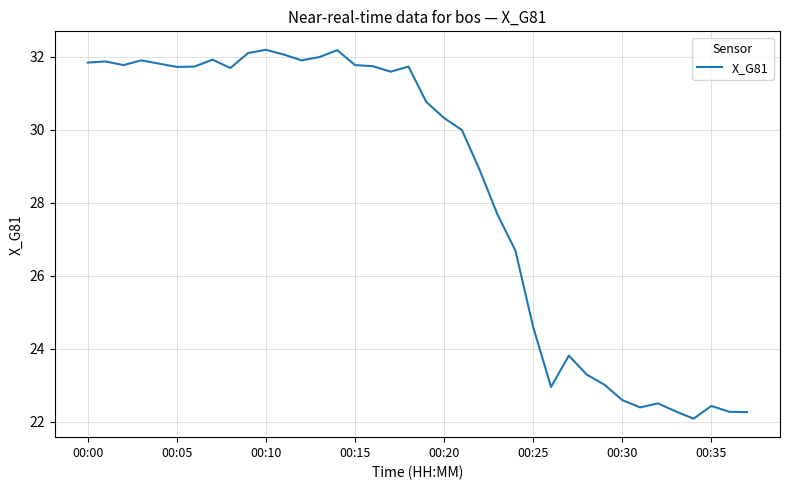

What is the greatest value displayed?

32.2